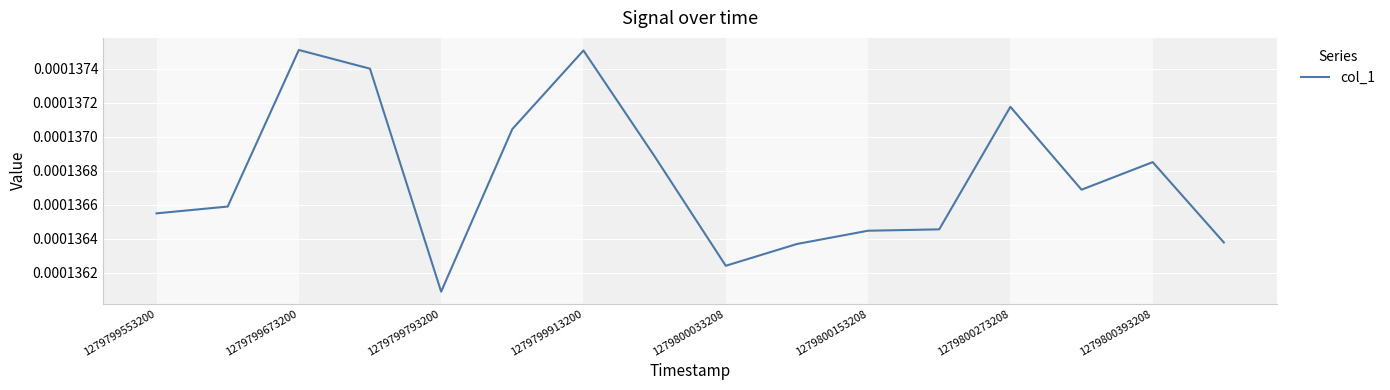

How many lines are shown in the chart?

1